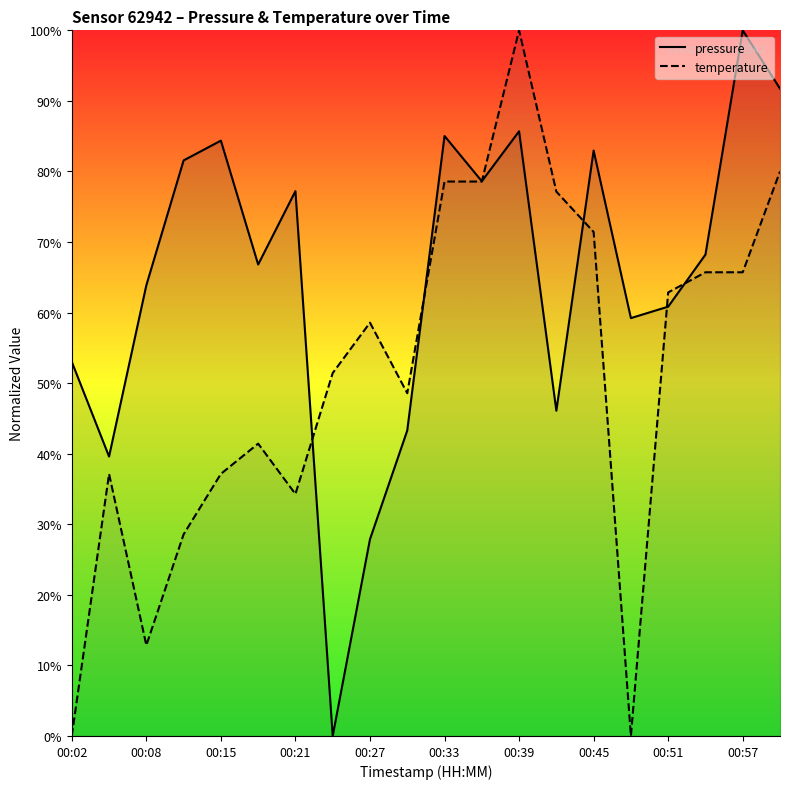

What is the total value across all series at 00:27?

86.4